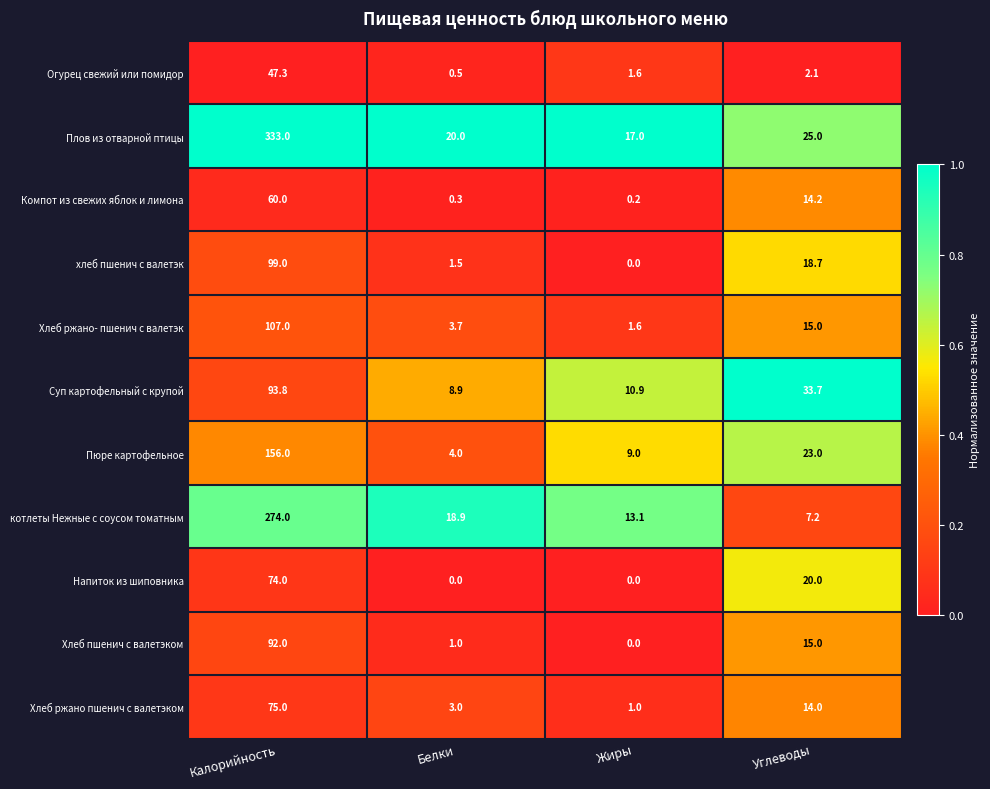

The value of Плов из отварной птицы at Углеводы is 8.7. True or false?

False